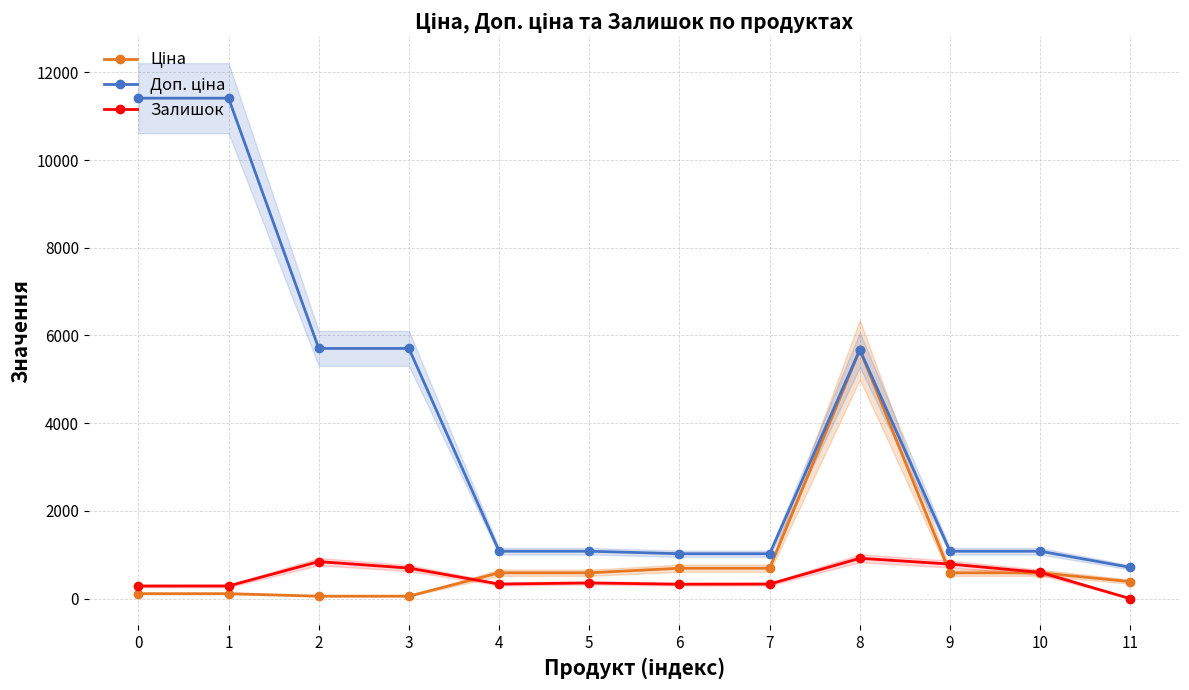

What is the sum of the Ціна values at 11 and 3?

446.4